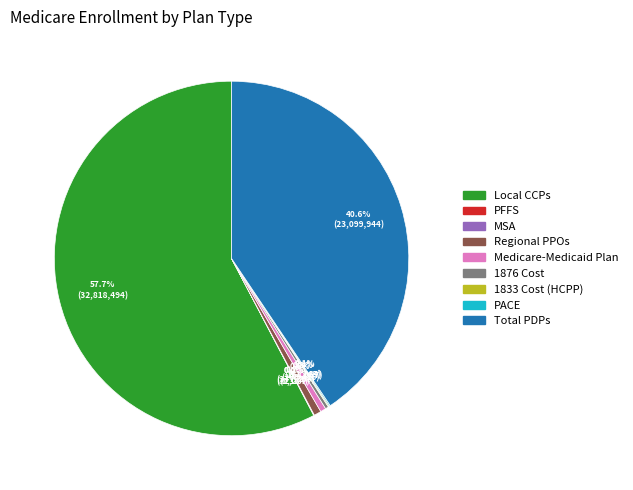

What is the ratio of the value at Local CCPs to the value at Regional PPOs?

87.0